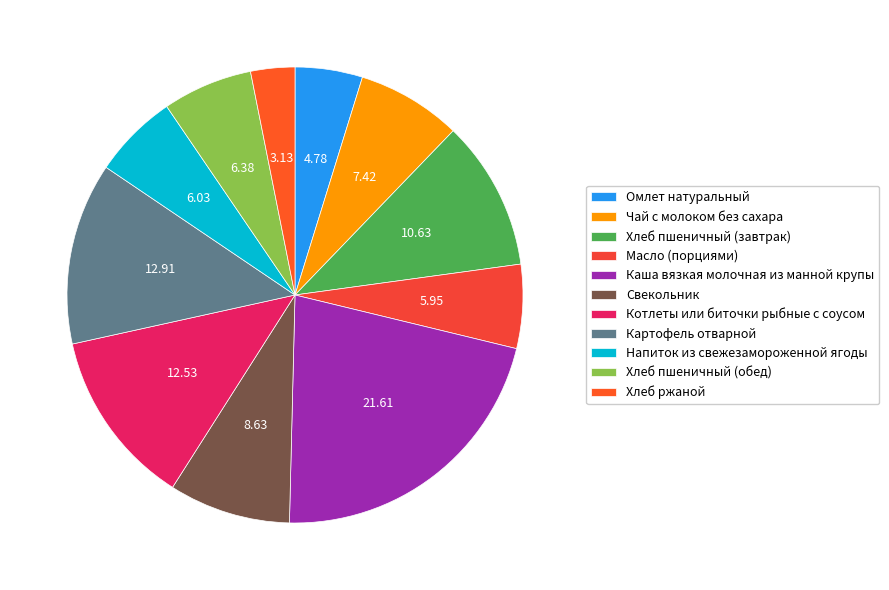

To the nearest percent, what is the difference between the largest and smallest slice percentages?

18%